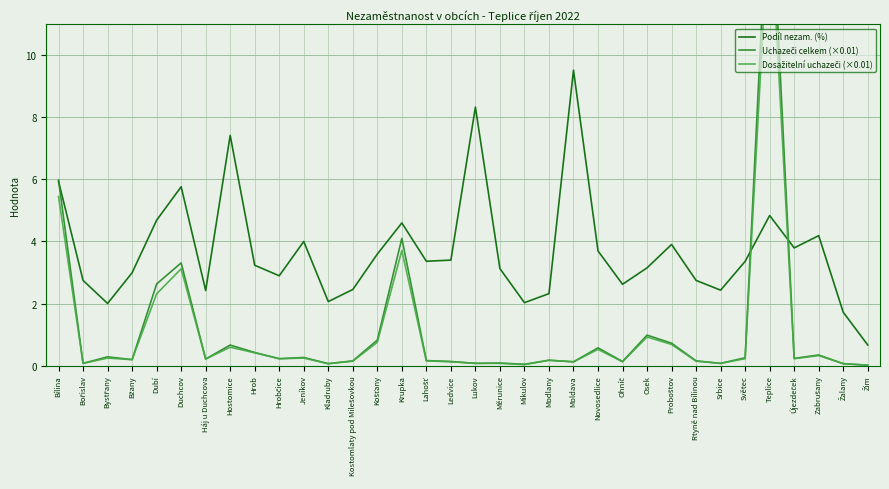

Rank the categories by Podíl nezam. (%) value from highest to lowest.

Moldava, Lukov, Hostomice, Bílina, Duchcov, Teplice, Dubí, Krupka, Zabrušany, Jeníkov, Proboštov, Újezdeček, Novosedlice, Košťany, Ledvice, Lahošť, Světec, Hrob, Osek, Měrunice, Bžany, Hrobčice, Bořislav, Rtyně nad Bílinou, Ohníč, Kostomlaty pod Milešovkou, Srbice, Háj u Duchcova, Modlany, Kladruby, Mikulov, Bystřany, Žalany, Žim